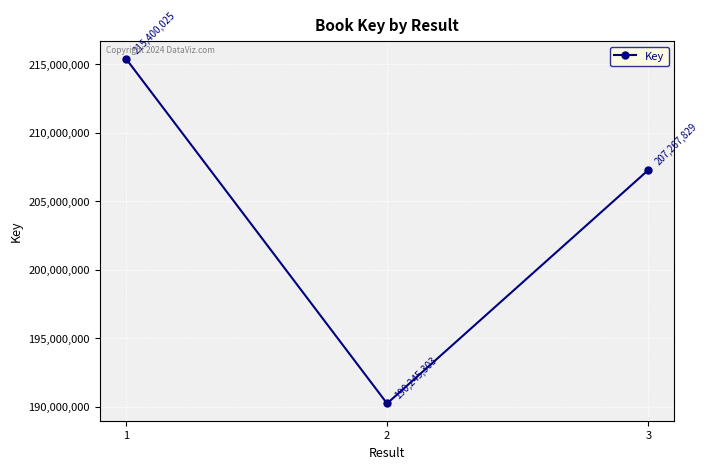

How many lines are shown in the chart?

1